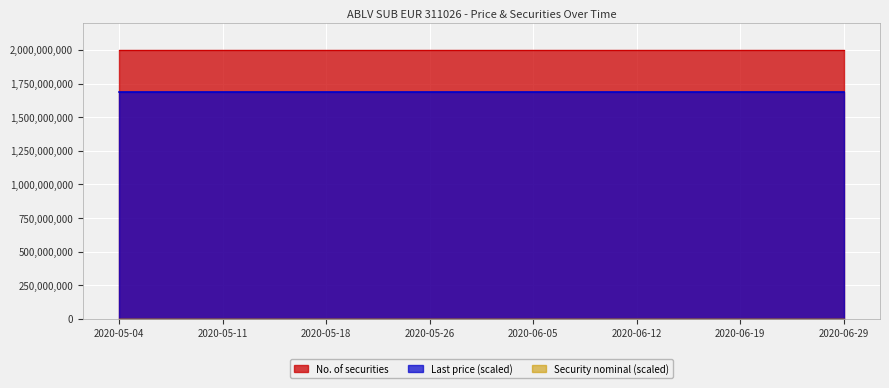

What is the approximate value of No. of securities at 2020-06-23?

2000000000.0